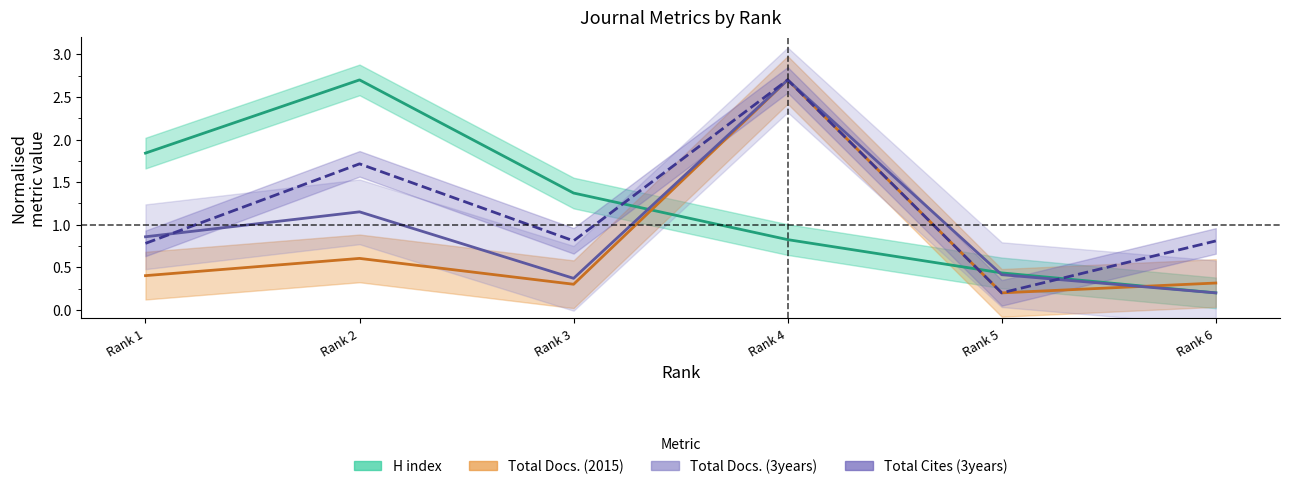

Reading right to left, what are all the values shown in this chart?

H index: 0.2	0.4	0.8	1.4	2.7	1.8
Total Docs. (2015): 0.3	0.2	2.7	0.3	0.6	0.4
Total Docs. (3years): 0.2	0.4	2.7	0.4	1.2	0.9
Total Cites (3years): 0.8	0.2	2.7	0.8	1.7	0.8